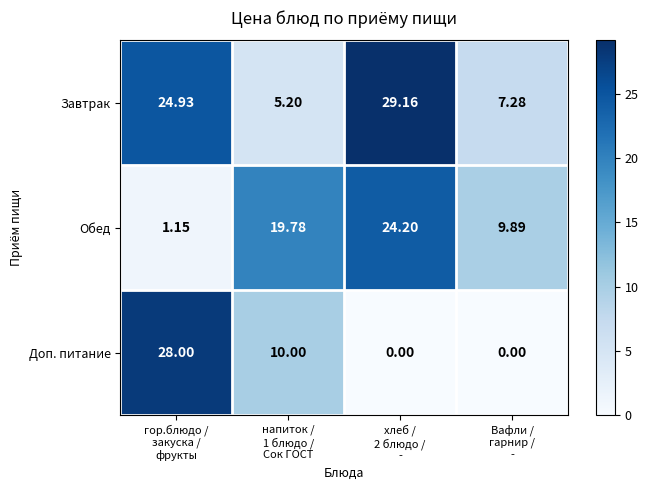

Which series has the widest spread of values?

Доп. питание